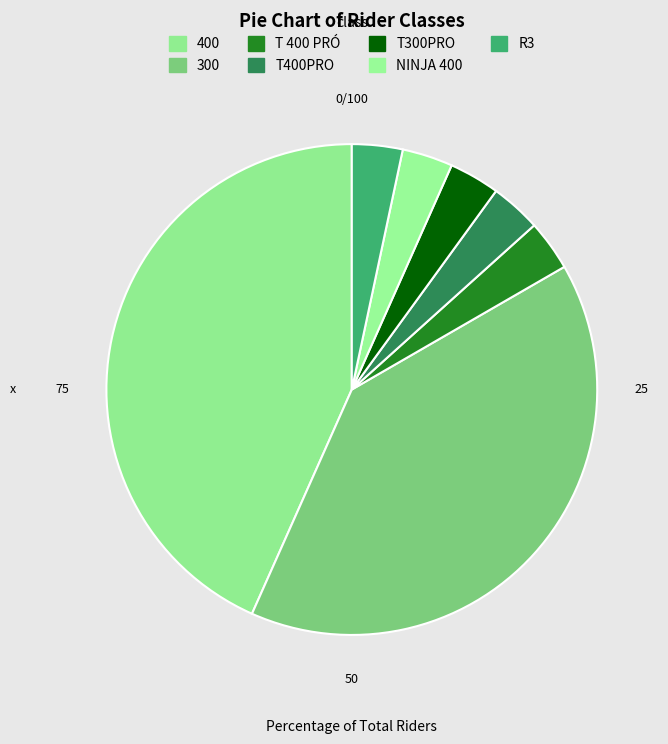

To the nearest percent, what is the average slice percentage?

14%